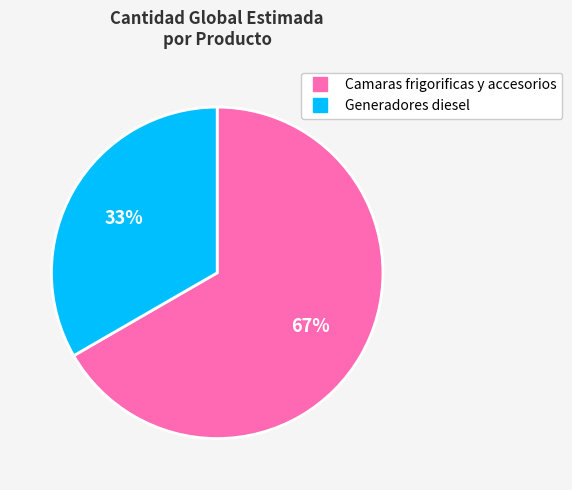

How many segments does this pie chart have?

2